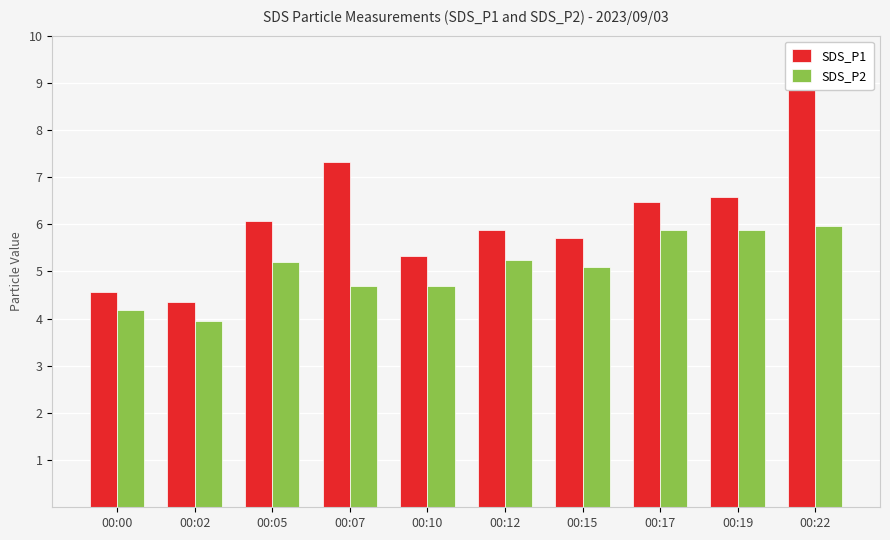

True or false: SDS_P2 has a value of 6.0 at 00:22.

True